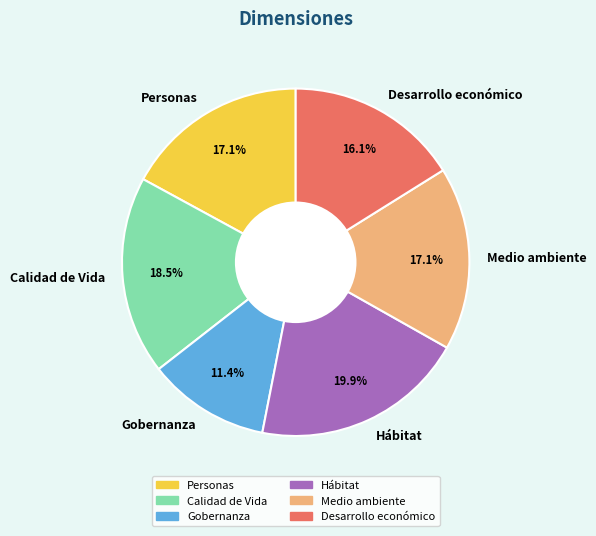

Is Hábitat the majority of the pie?

No